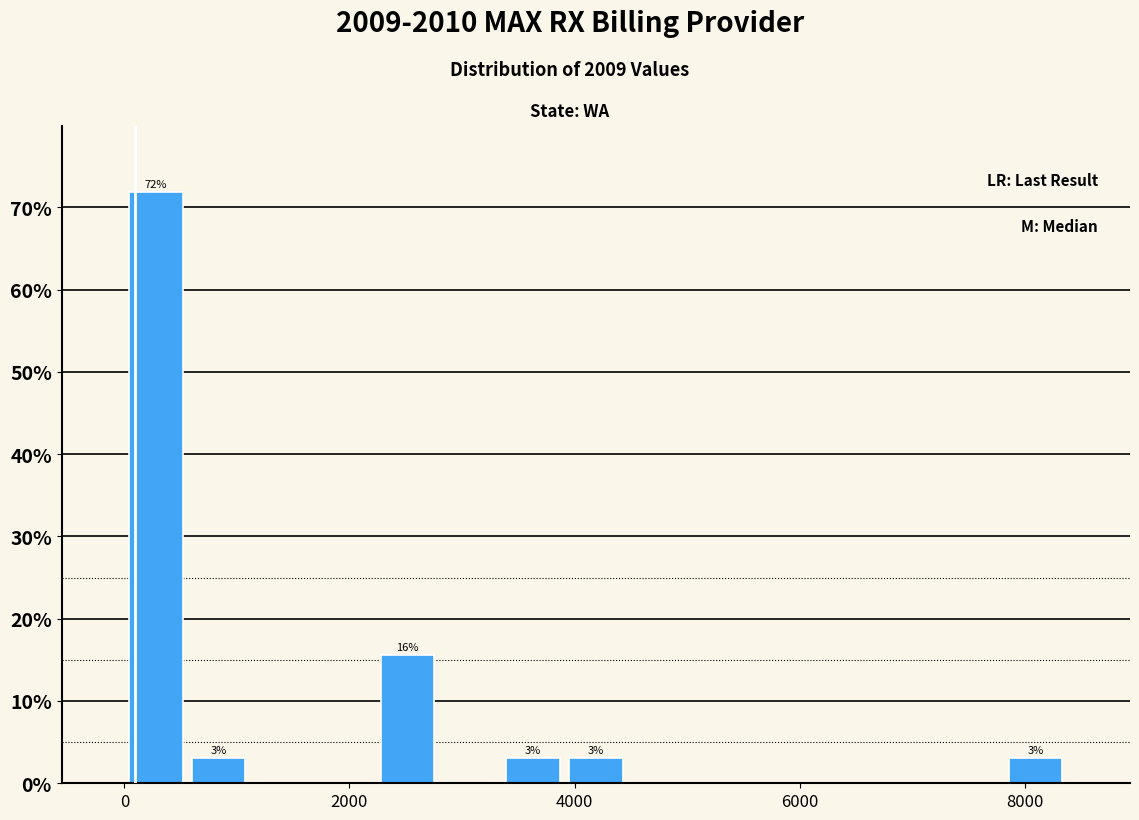

Around what value on the x-axis is the tallest bar? Give the approximate position of its centre, as read against the axis.

200